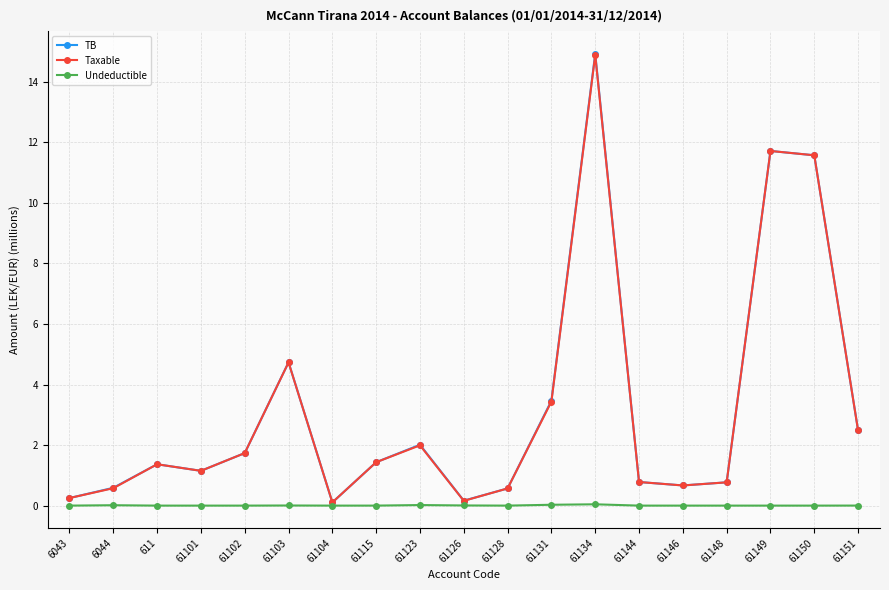

The value of Taxable at 61131 is 4.5. True or false?

False